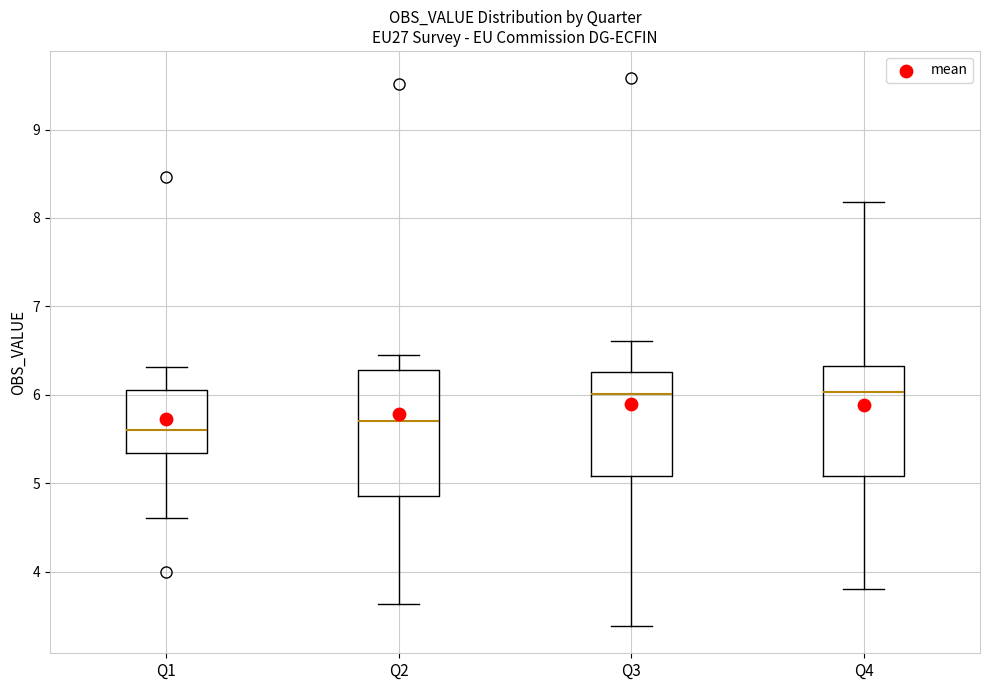

Reading left to right, read every box against the y-axis: the position of its median line, the range the box covers, and the ends of its whiskers. The values are not printed on the chart, so give them approximately, as read against the axis.

Q1: median 5.6, box 5.3 to 6.0, whiskers 4.6 to 6.3
Q2: median 5.7, box 4.8 to 6.3, whiskers 3.6 to 6.5
Q3: median 6.0, box 5.1 to 6.3, whiskers 3.4 to 6.6
Q4: median 6.0, box 5.1 to 6.3, whiskers 3.8 to 8.2